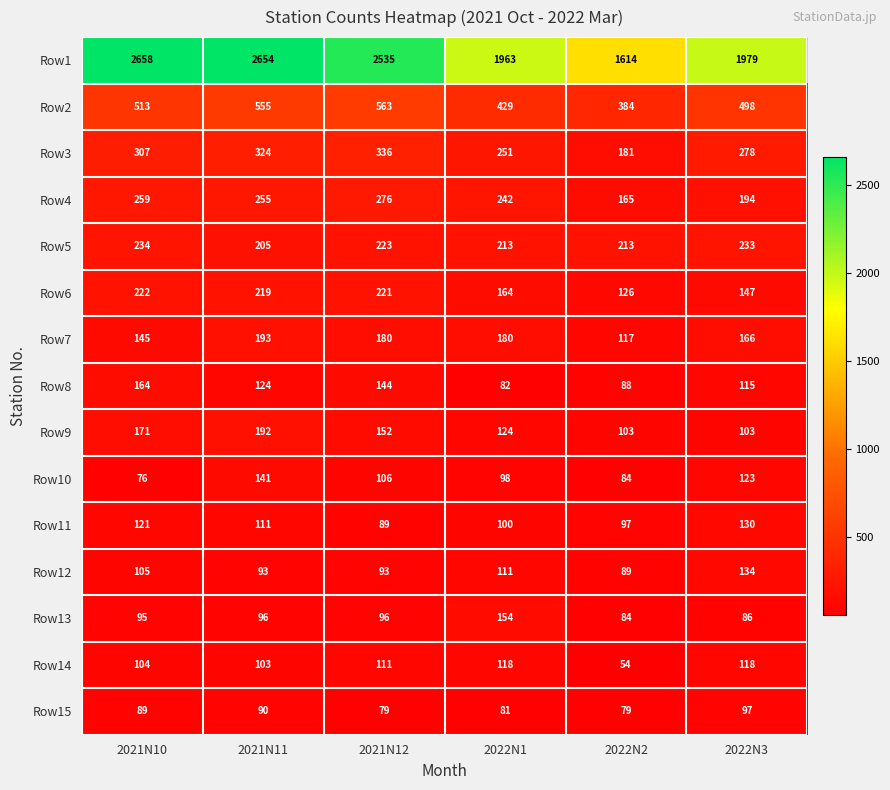

What is the sum of the Row14 values at 2021N11 and 2021N10?

207